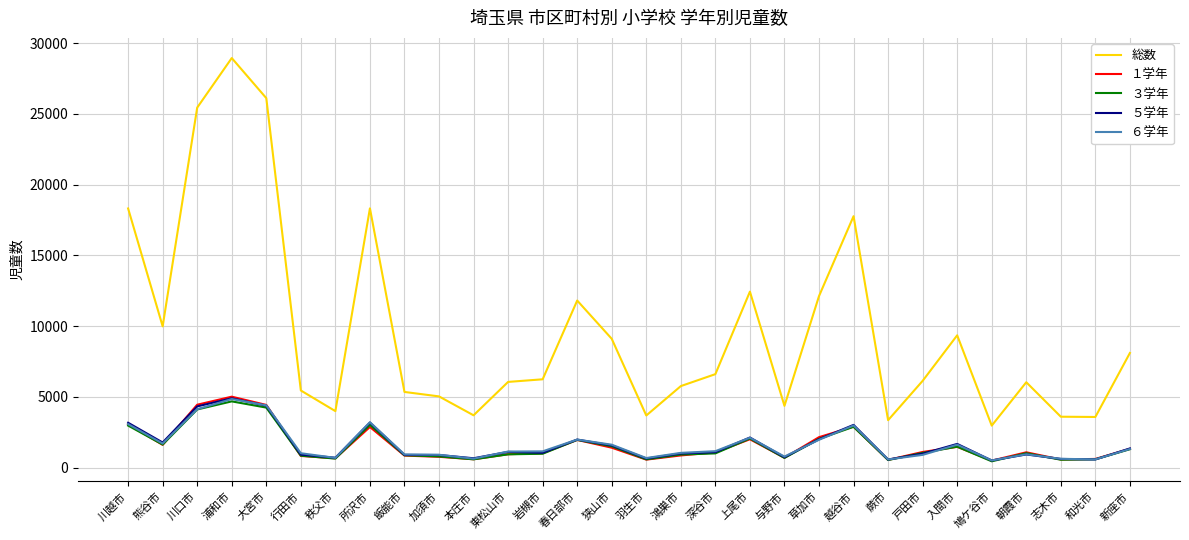

What is the sum of the ６学年 values at 東松山市 and 飯能市?

2076